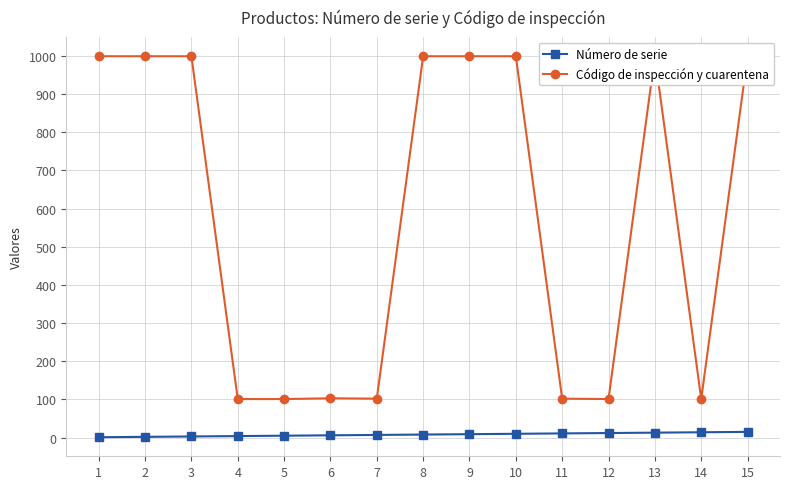

Is the value of Número de serie at 8 greater than the value of Código de inspección y cuarentena at 6?

No